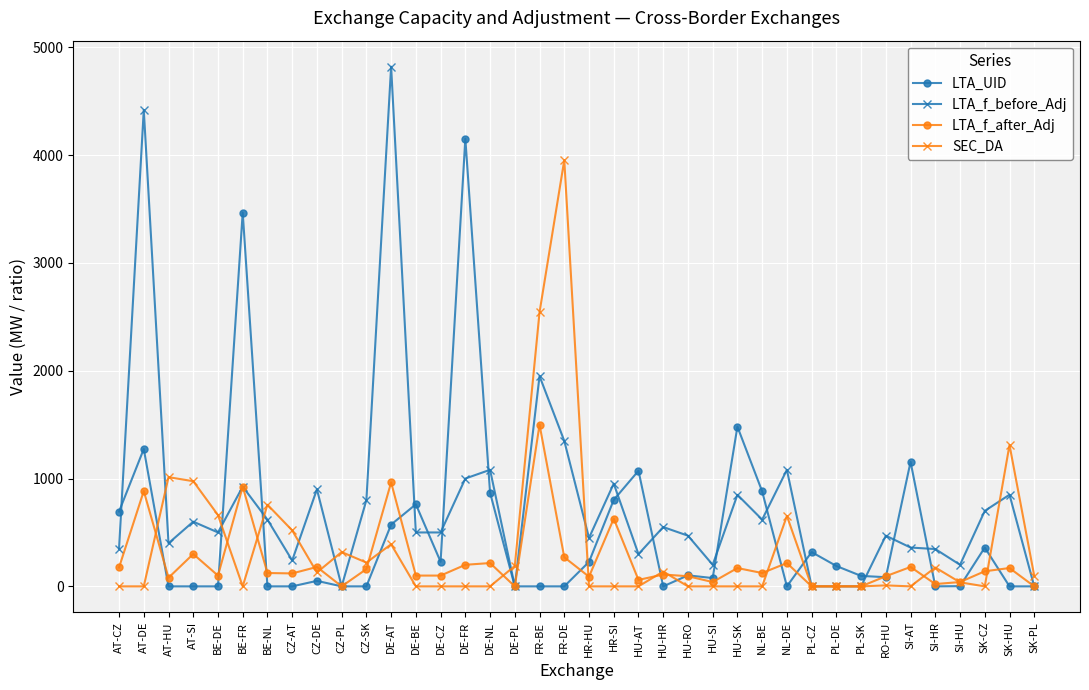

What is the value of the LTA_f_after_Adj point at the 9th from the left?

180.0